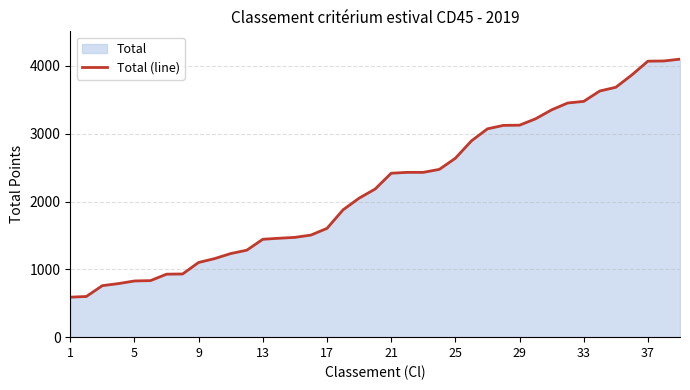

How many lines are shown in the chart?

1